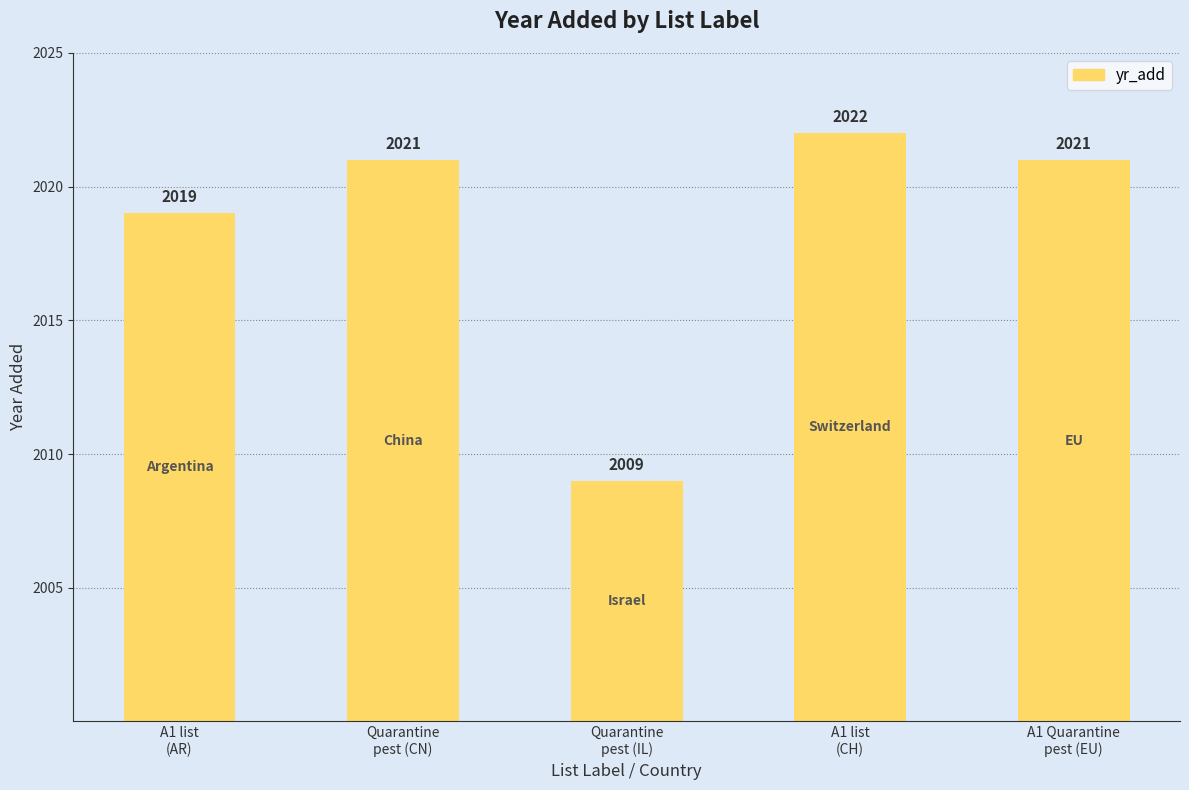

The value at Quarantine
pest (CN) is 2021. True or false?

True